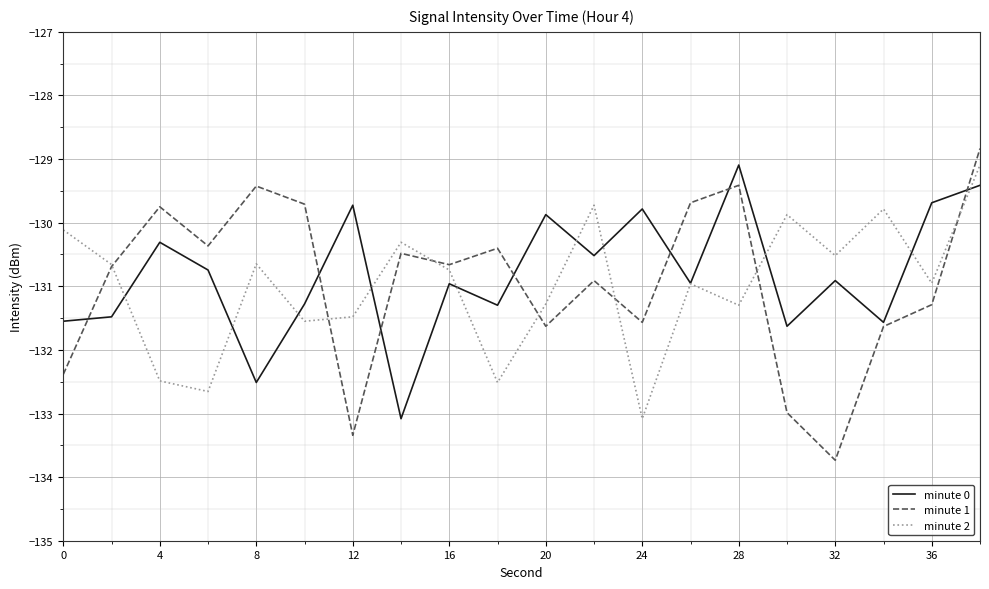

How many lines are shown in the chart?

3